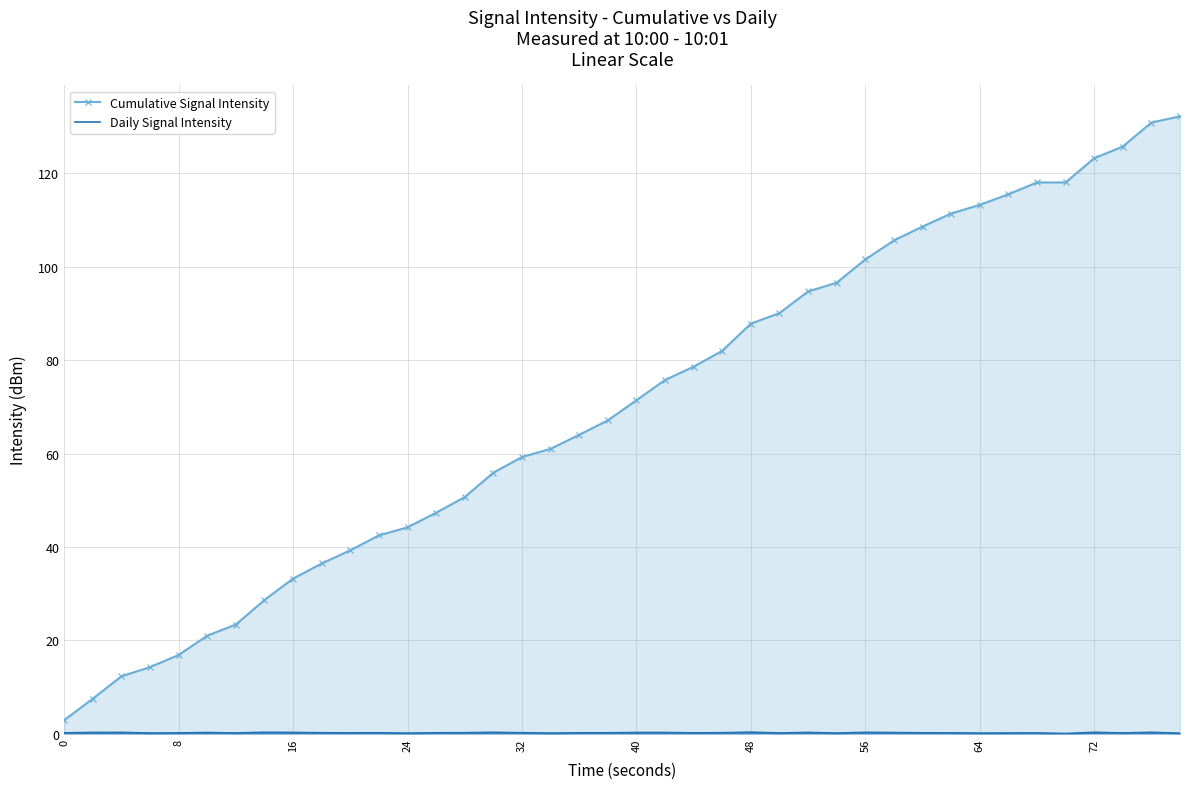

Which series has the largest range (max minus min)?

Cumulative Signal Intensity